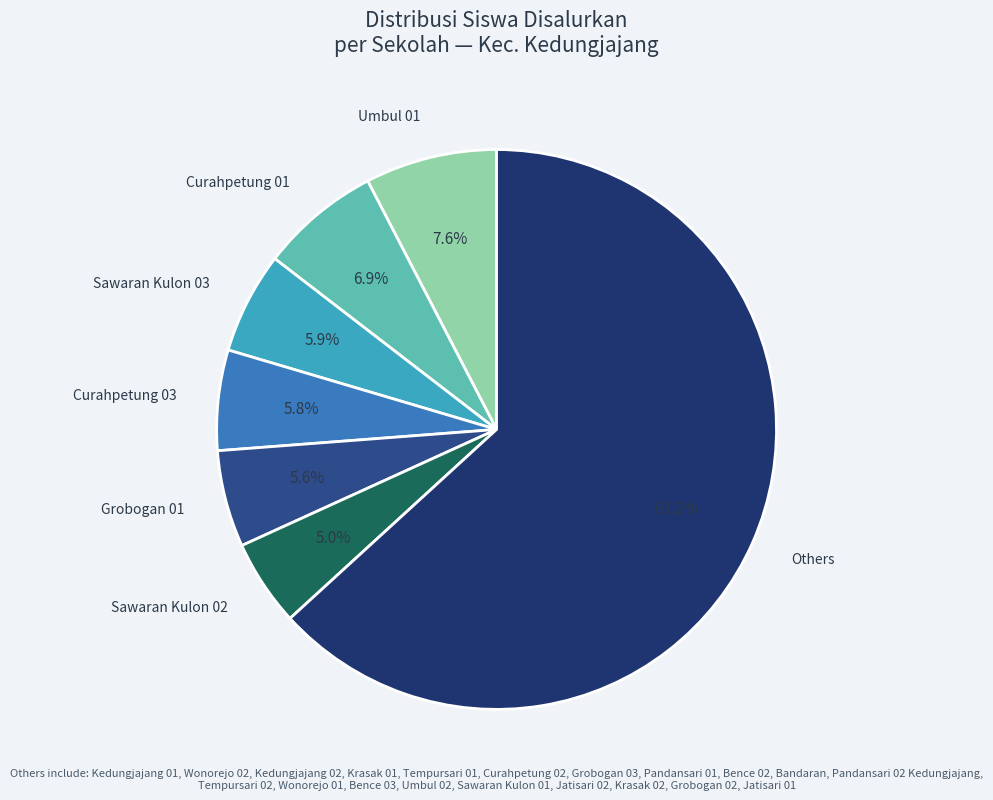

To the nearest percent, what is the average slice percentage?

14%